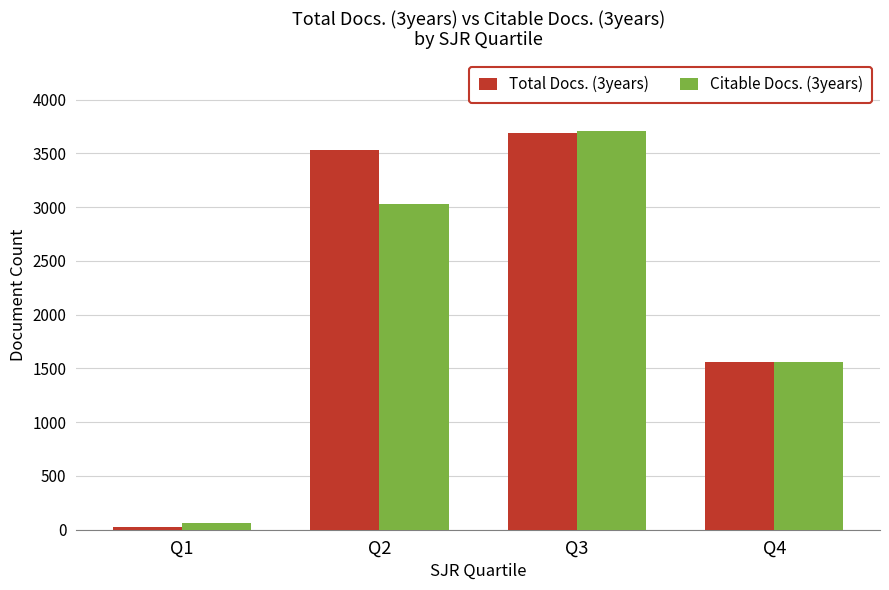

At which label does Citable Docs. (3years) reach its minimum?

Q1